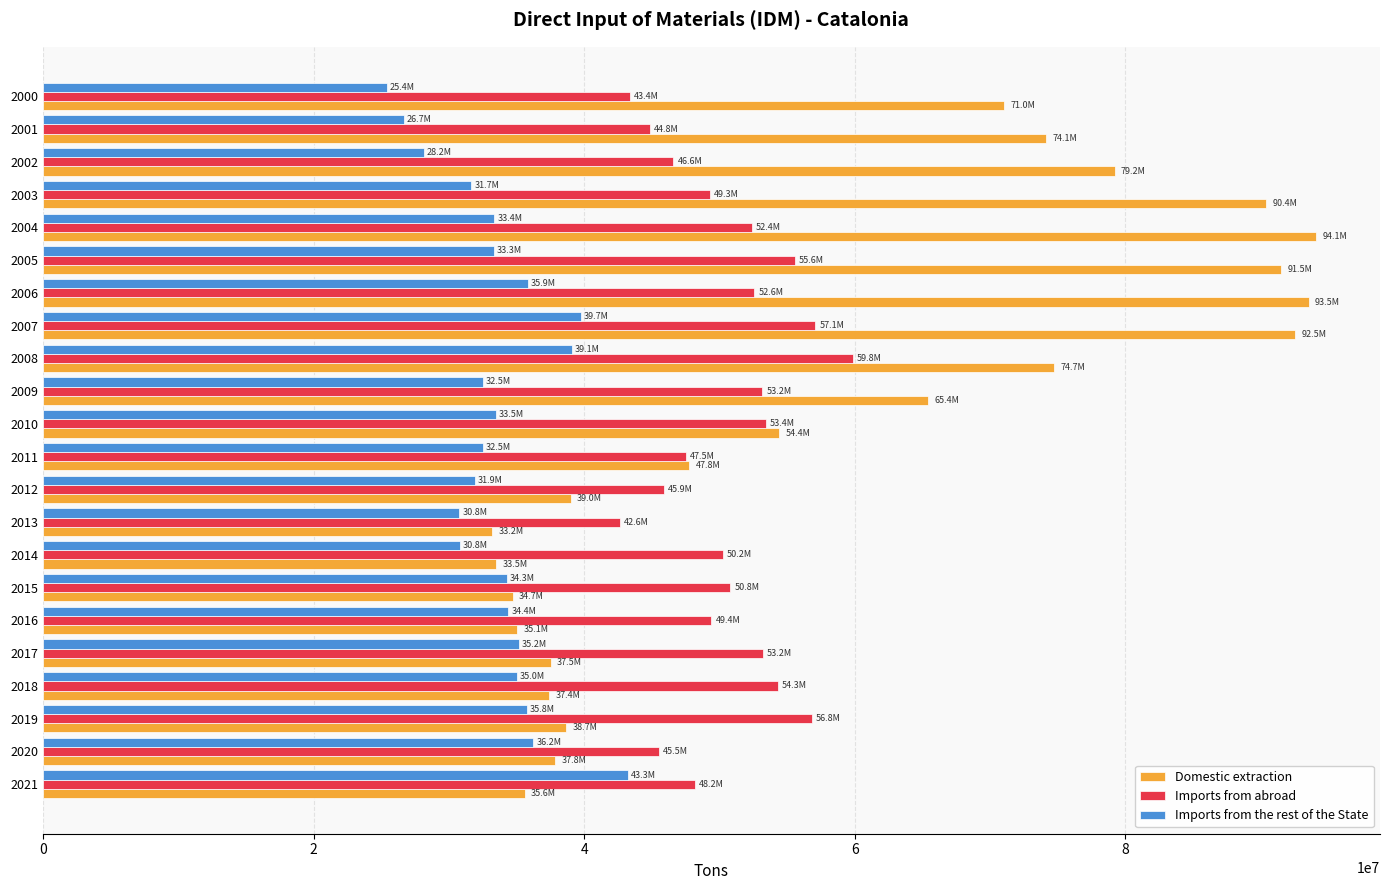

What is the highest value of the Imports from abroad series?

59842735